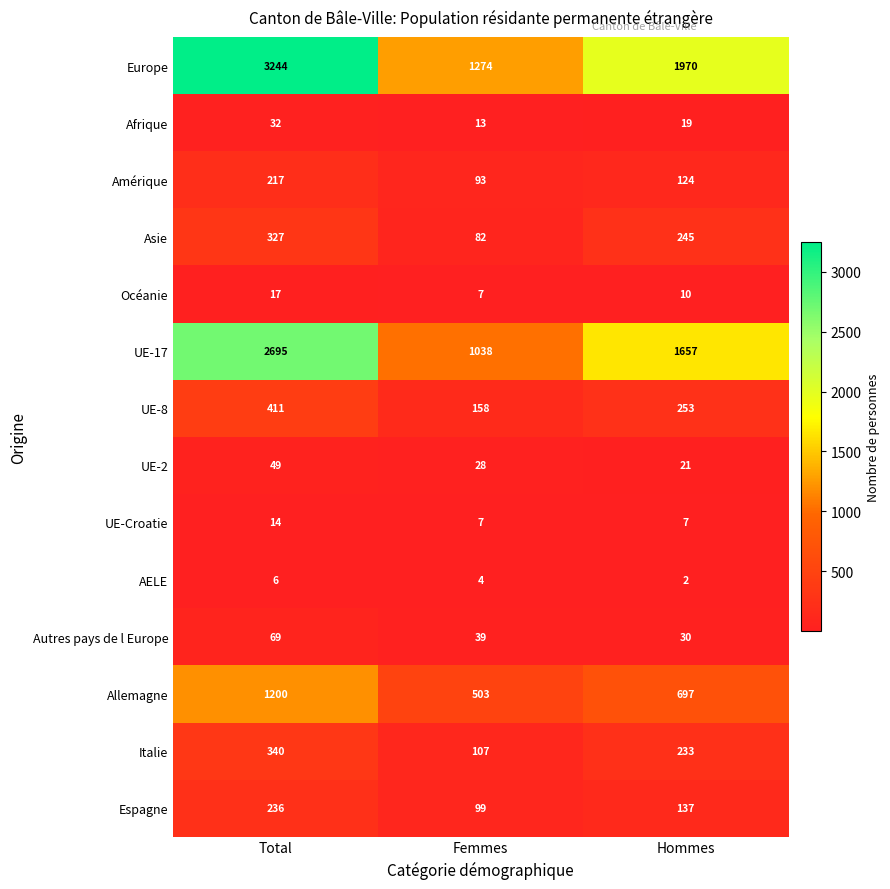

What is the difference between the second highest and minimum values in the UE-8 series?

95